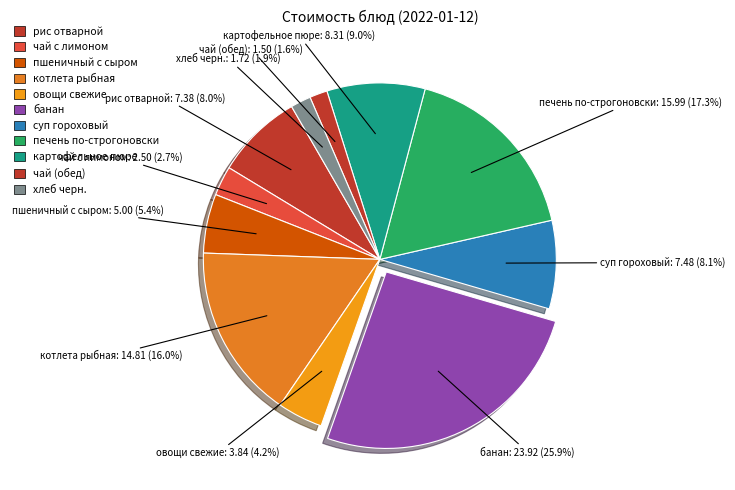

Does any single category account for the majority?

No